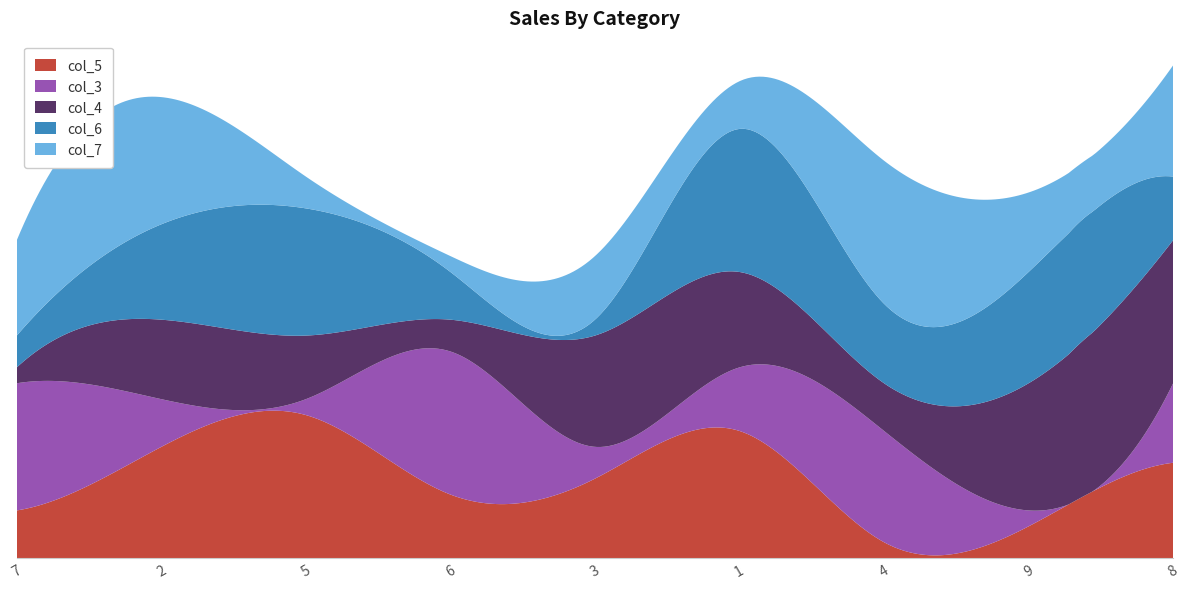

Reading right to left, list all the values displayed in this chart.

col_5: 6	2	1	8	5	4	9	7	3
col_3: 5	1	7	4	2	9	1	3	8
col_4: 9	8	3	6	7	2	4	5	1
col_6: 4	7	5	9	1	3	8	6	2
col_7: 7	5	9	3	4	1	2	8	6